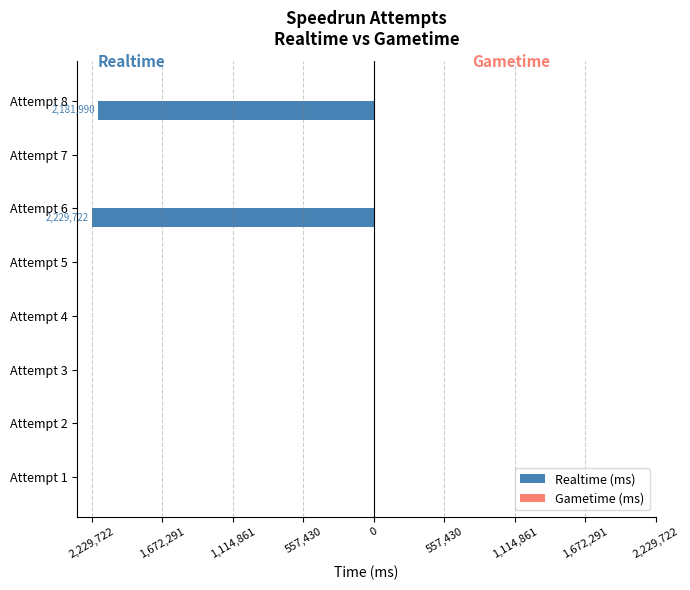

Are the bars horizontal?

Yes